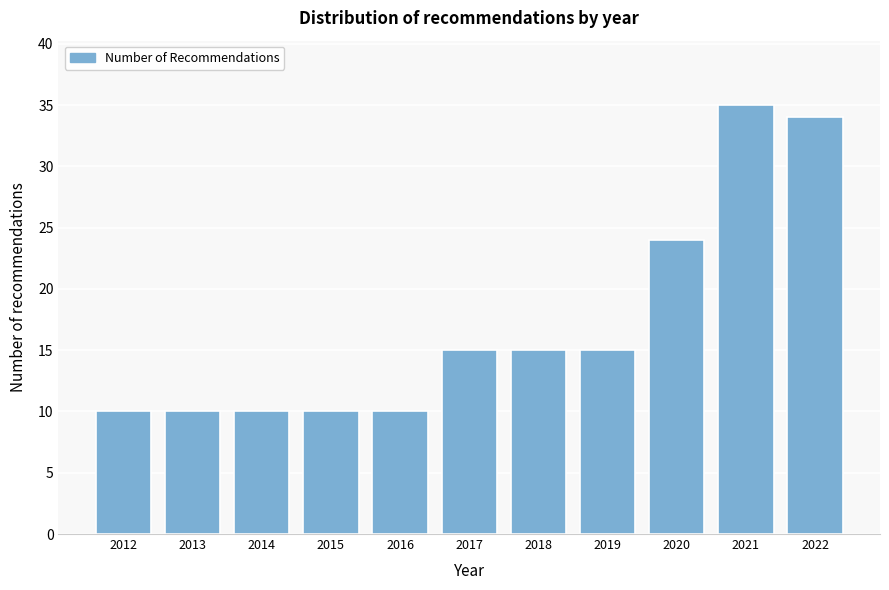

Reading right to left, what are all the values shown in this chart?

2022=34	2021=35	2020=24	2019=15	2018=15	2017=15	2016=10	2015=10	2014=10	2013=10	2012=10